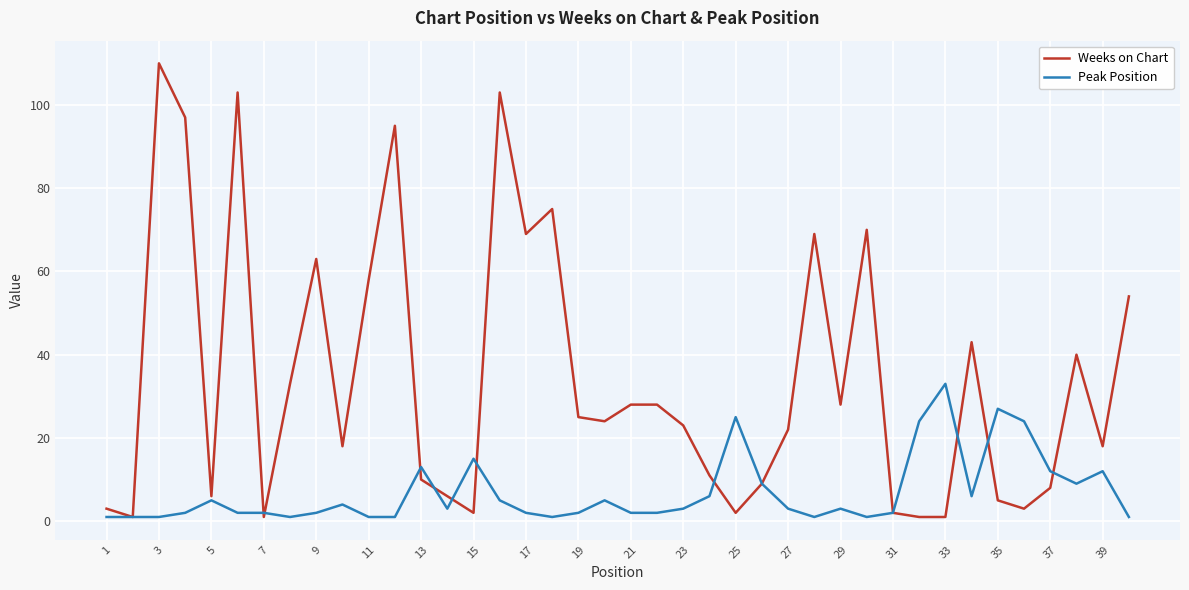

Which series has the widest spread of values?

Weeks on Chart